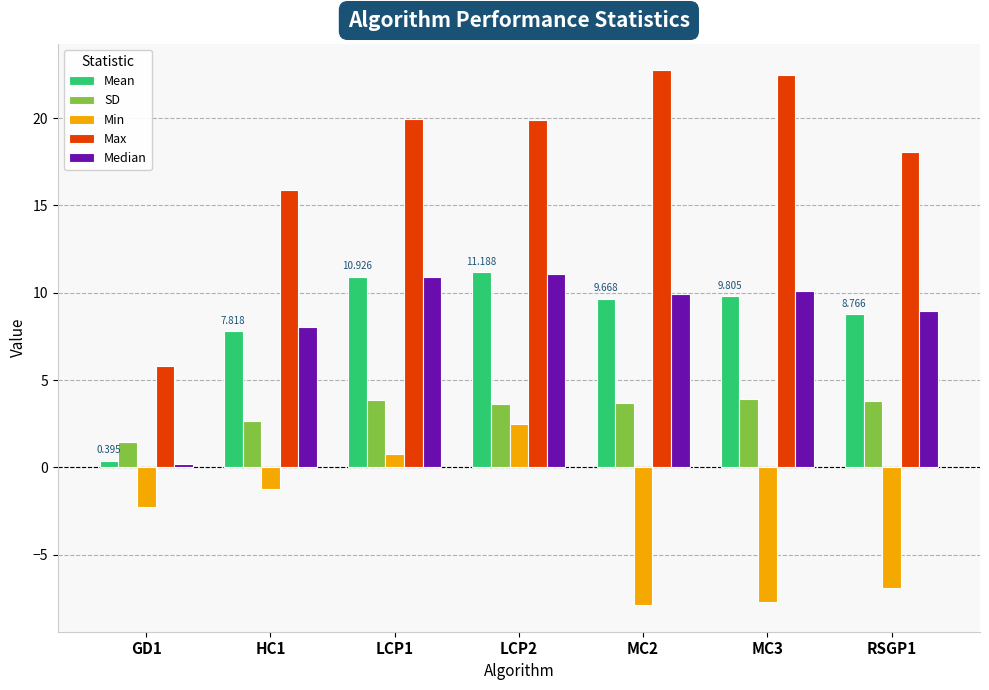

What is the label of the 3rd bar from the left?

LCP1